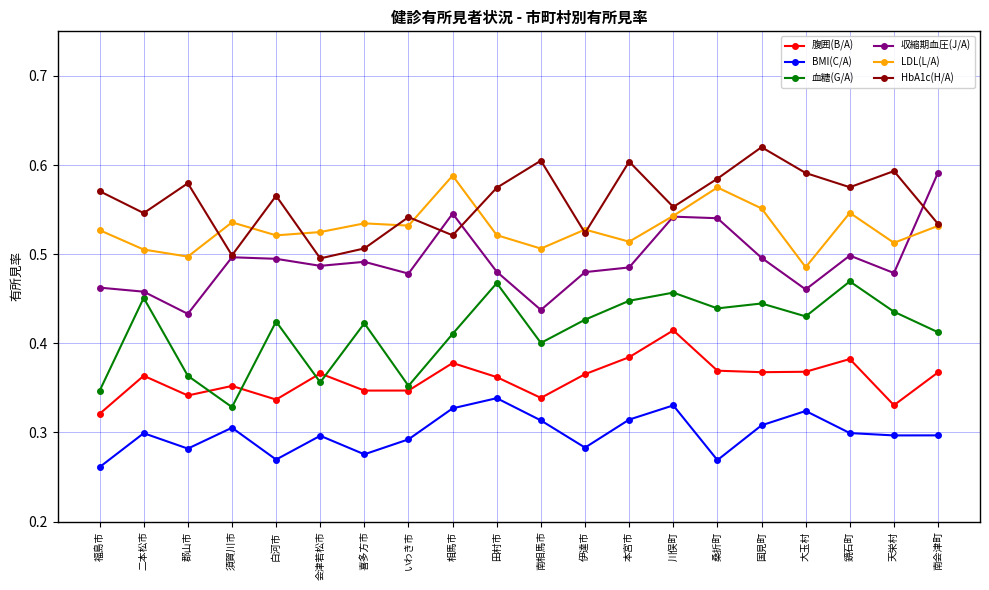

The 血糖(G/A) series shows 0.6 at 福島市. True or false?

False